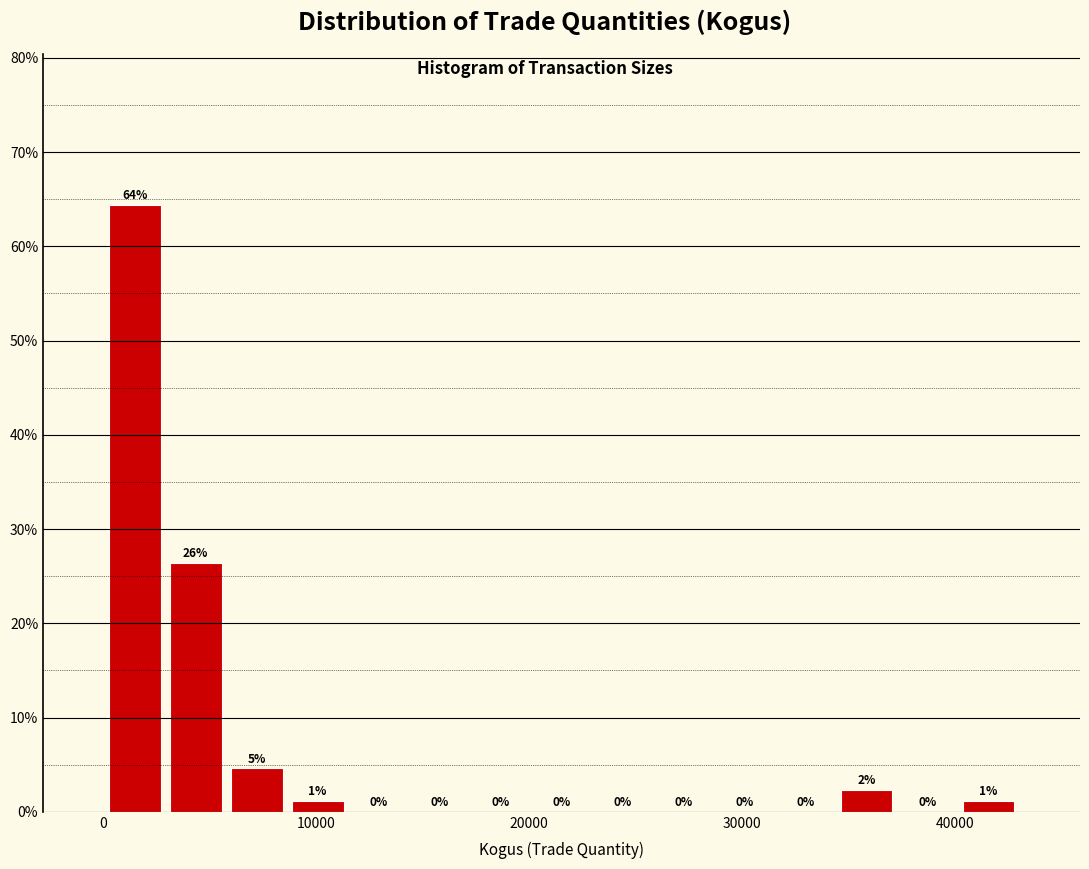

Read against the x-axis, roughly where is the centre of the tallest bar?

1000